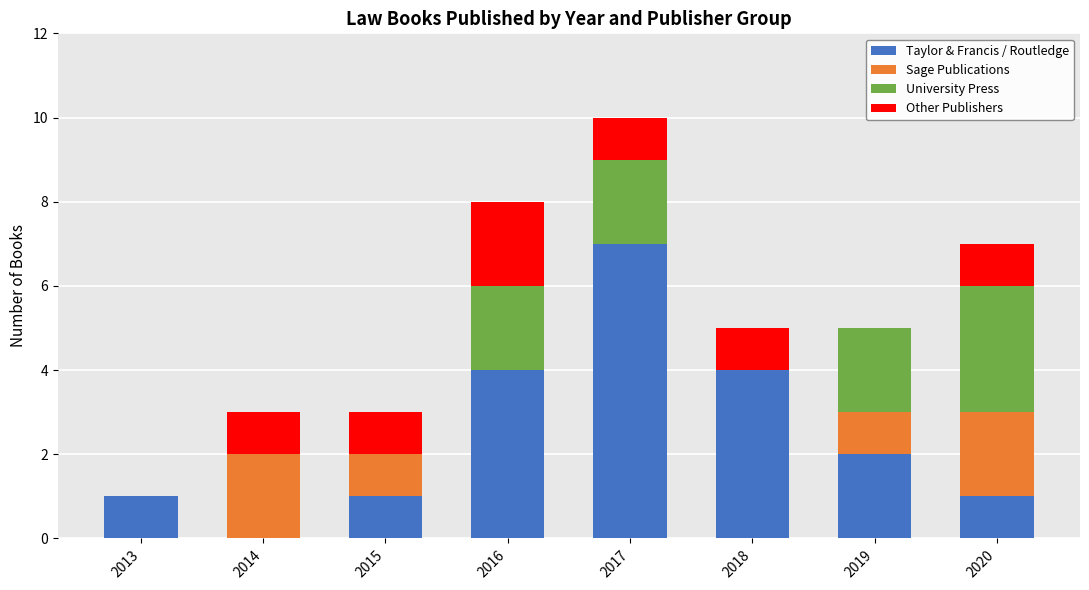

True or false: Taylor & Francis / Routledge has a value of 0 at 2014.

True